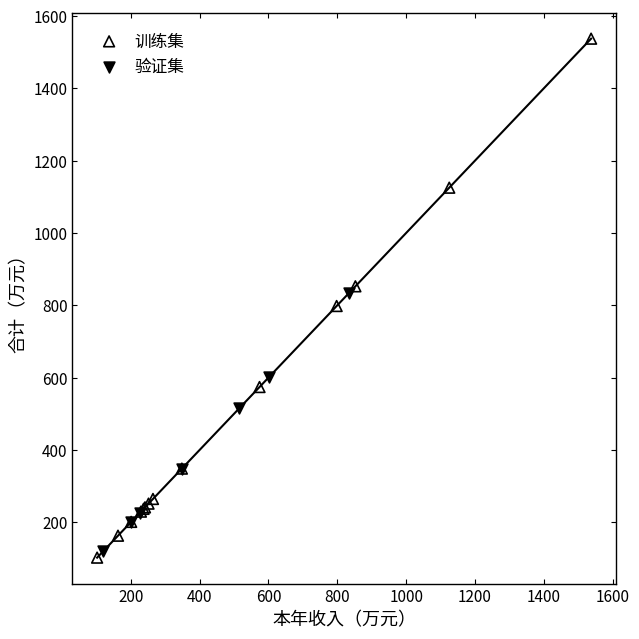

What are all the series names shown in the legend?

训练集, 验证集